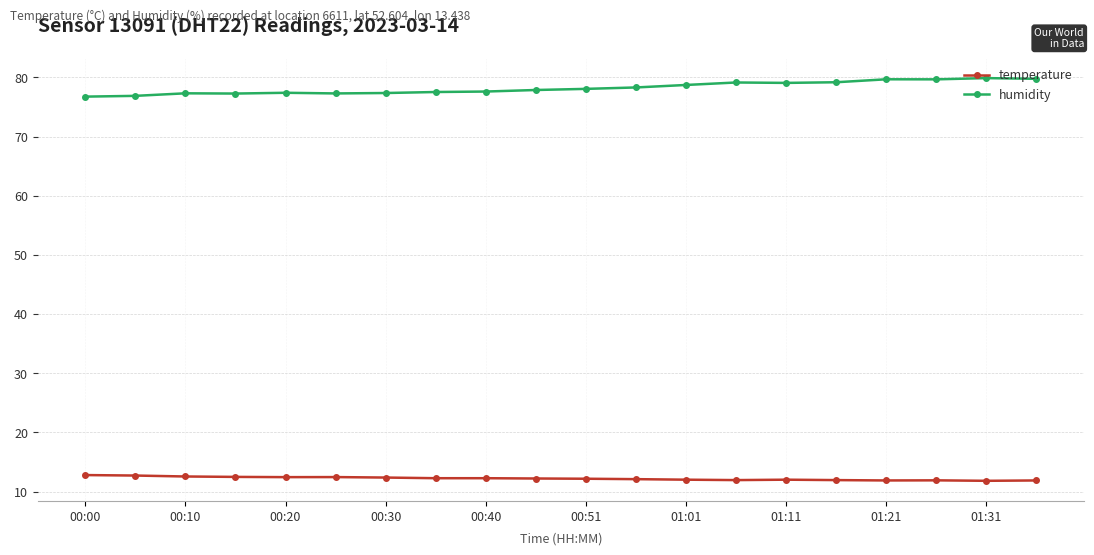

What is the minimum value for humidity?

76.8